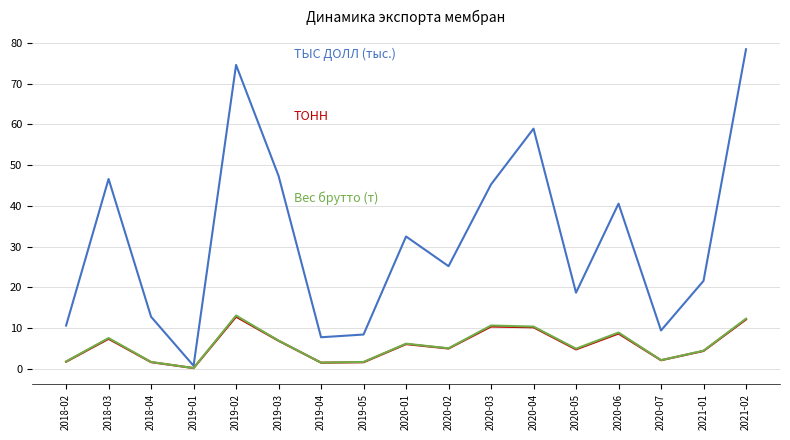

What is the difference between the highest and lowest values at 2021-02?

66.3